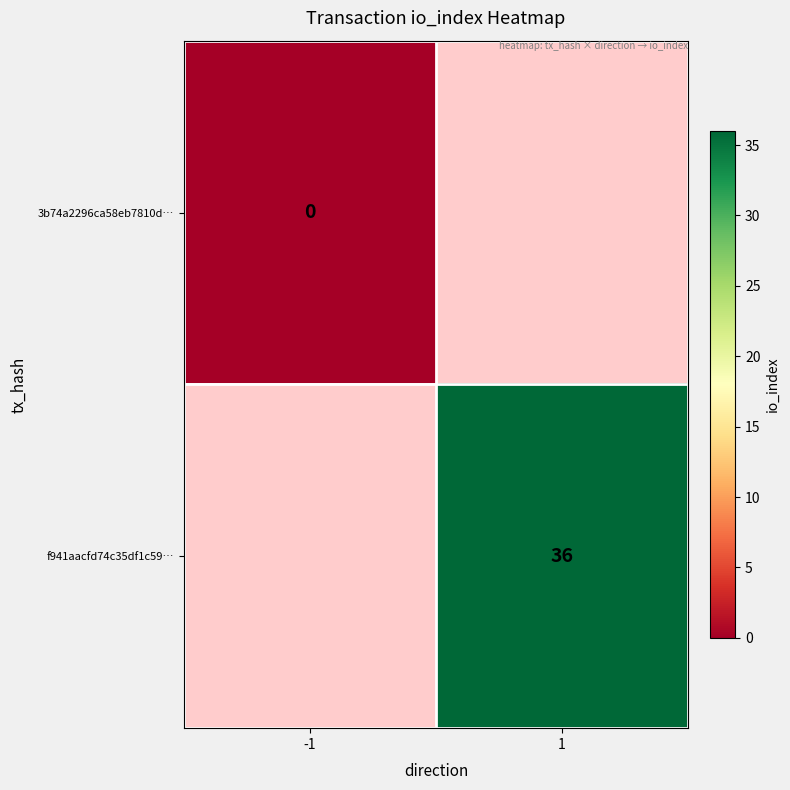

Which category has the highest value across all series?

1